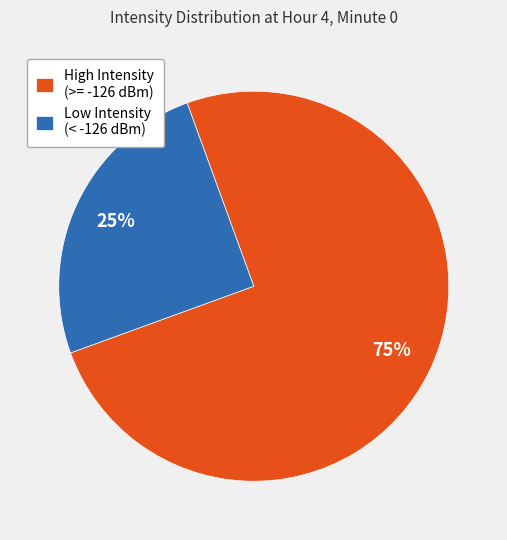

Count the number of slices in the pie.

2